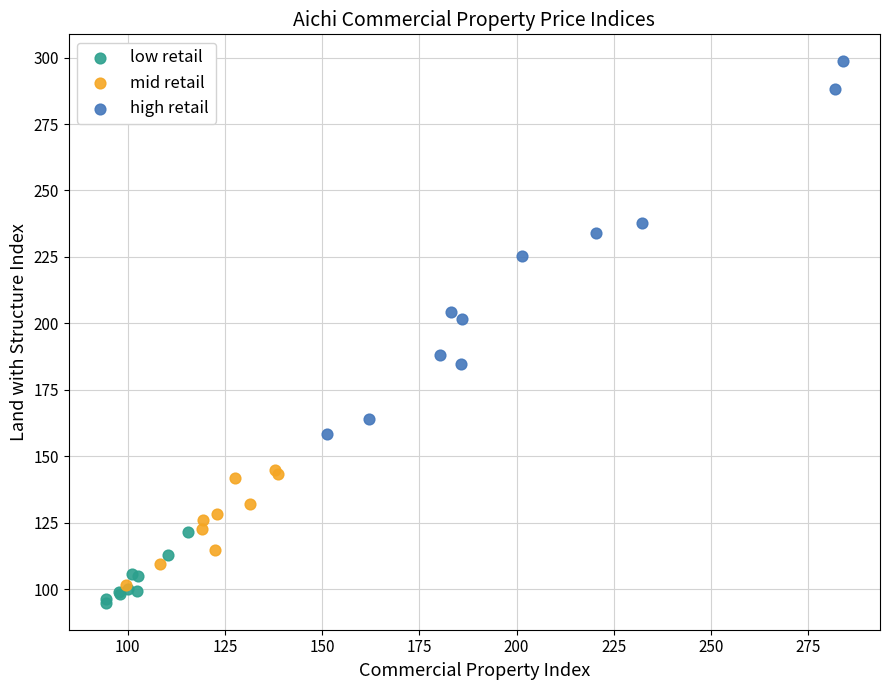

Which series reaches the maximum Y coordinate?

high retail